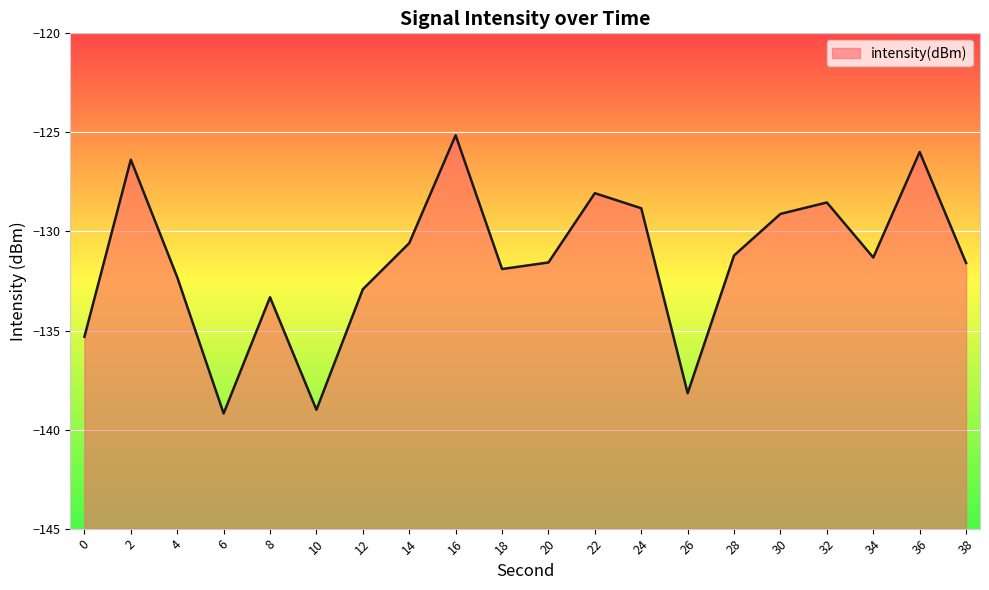

Where is the first local maximum?

2